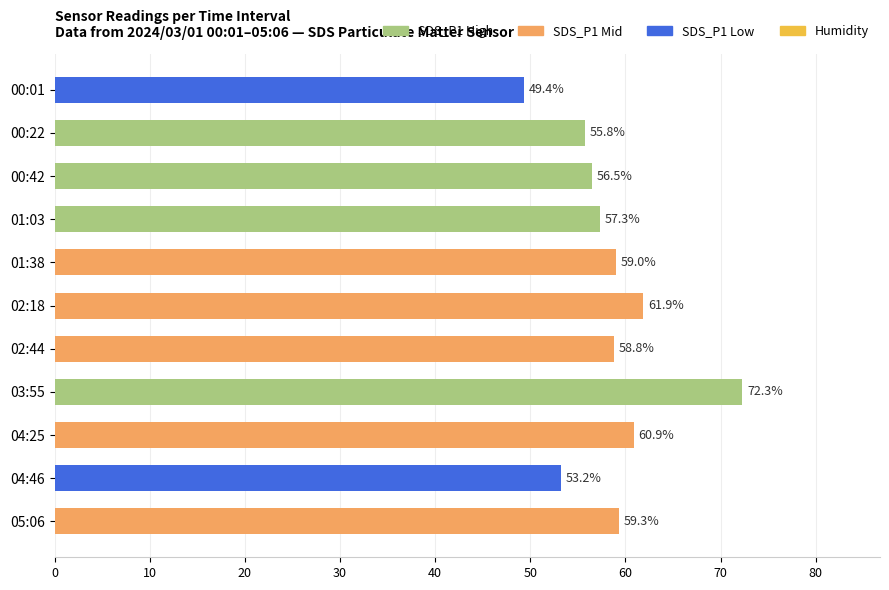

How many series are shown in this chart?

1